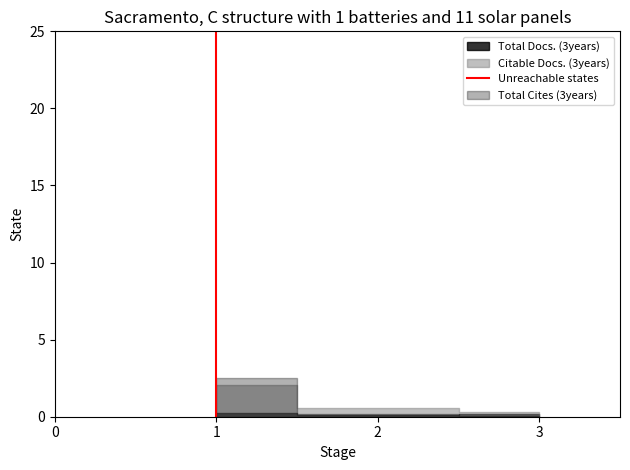

How many lines are shown in the chart?

1